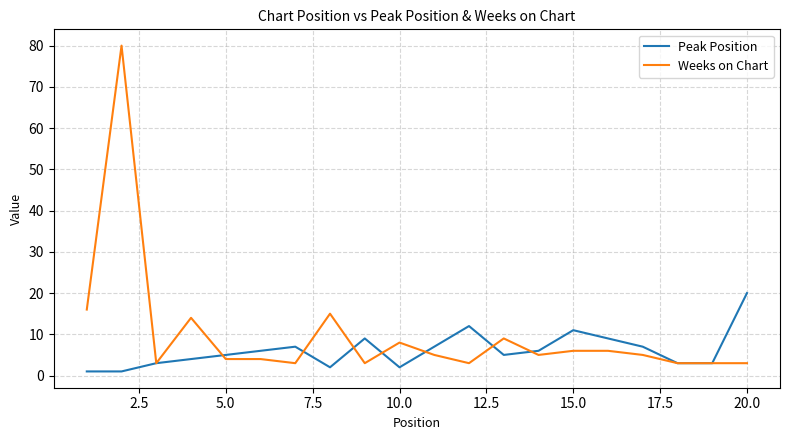

What is the maximum value for Peak Position?

20